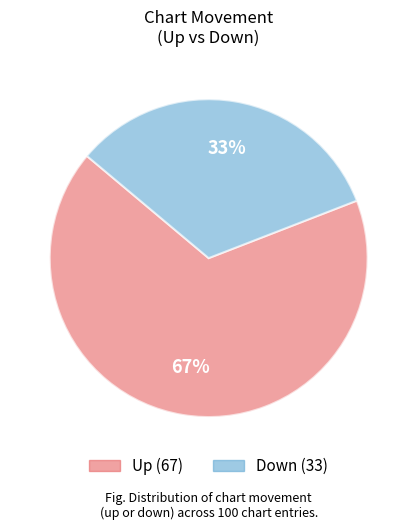

To the nearest percent, what is the difference between the largest and smallest slice percentages?

34%